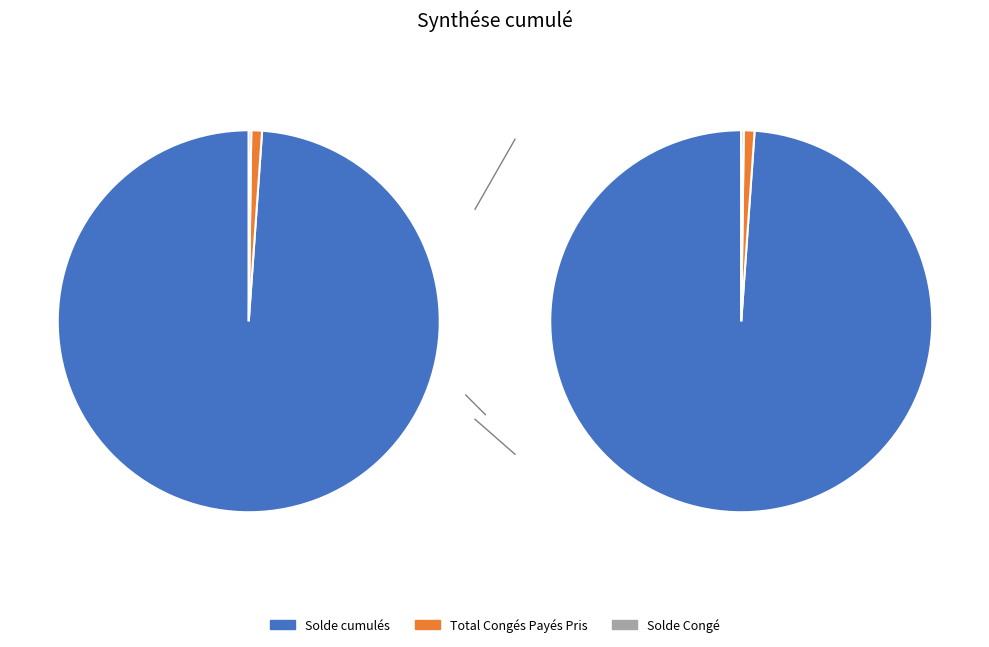

Rank the categories by value from lowest to highest.

Solde Congé, Total Congés Payés Pris, Solde cumulés